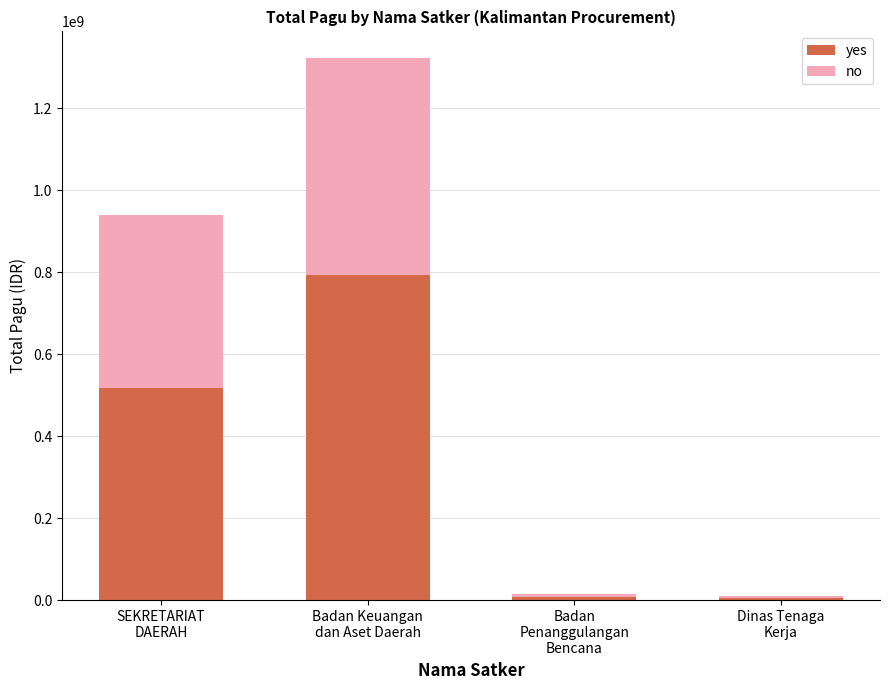

What is the difference between the second highest and minimum values in the yes series?

511831195.7